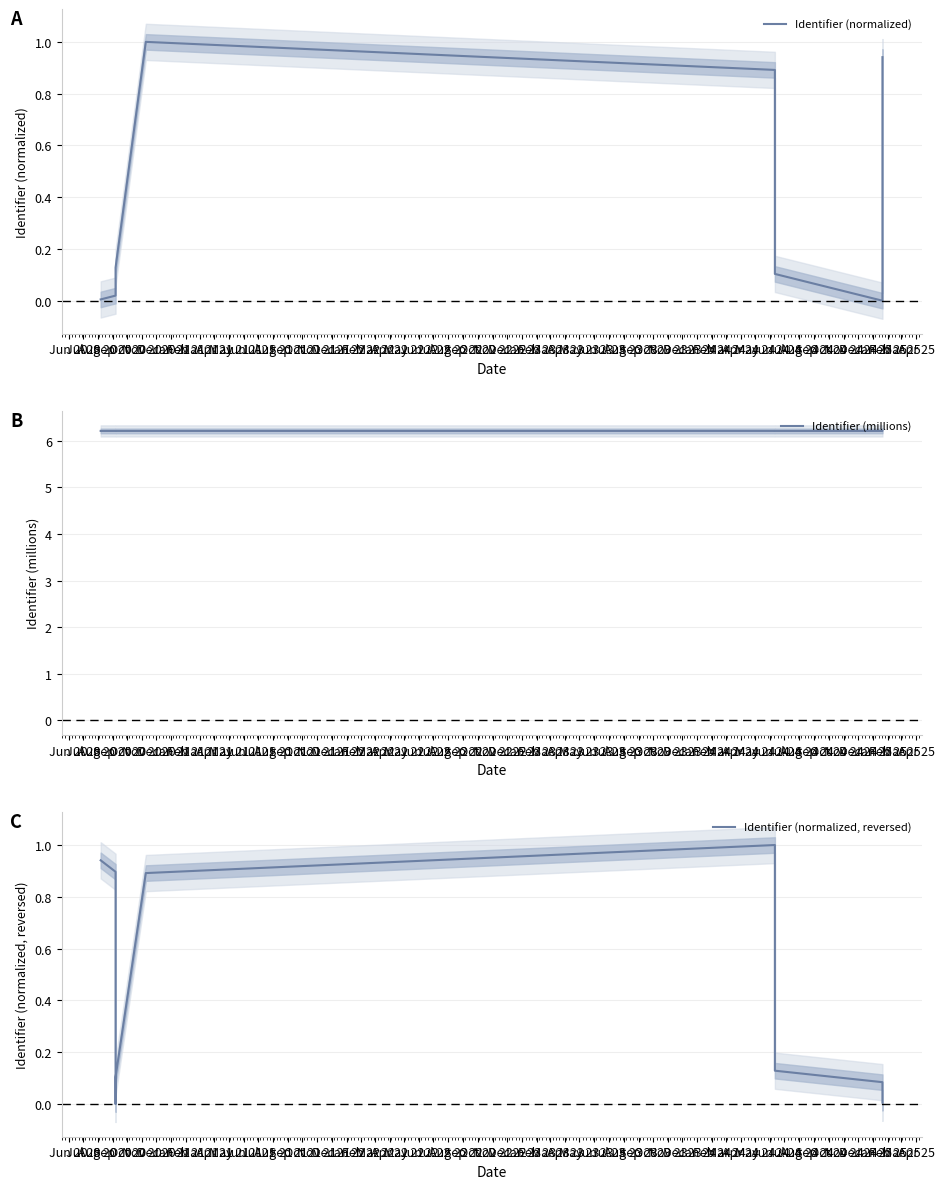

At which category does the chart reach its minimum across all series?

Mar 21